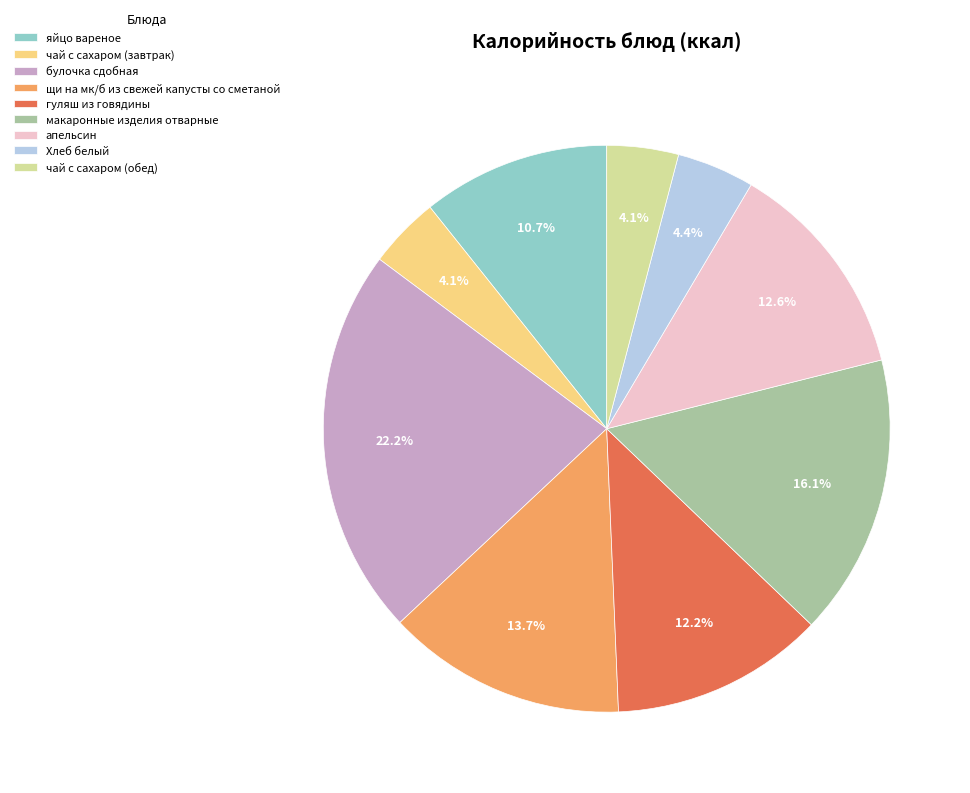

What percentage is the Хлеб белый slice, to the nearest percent?

4%